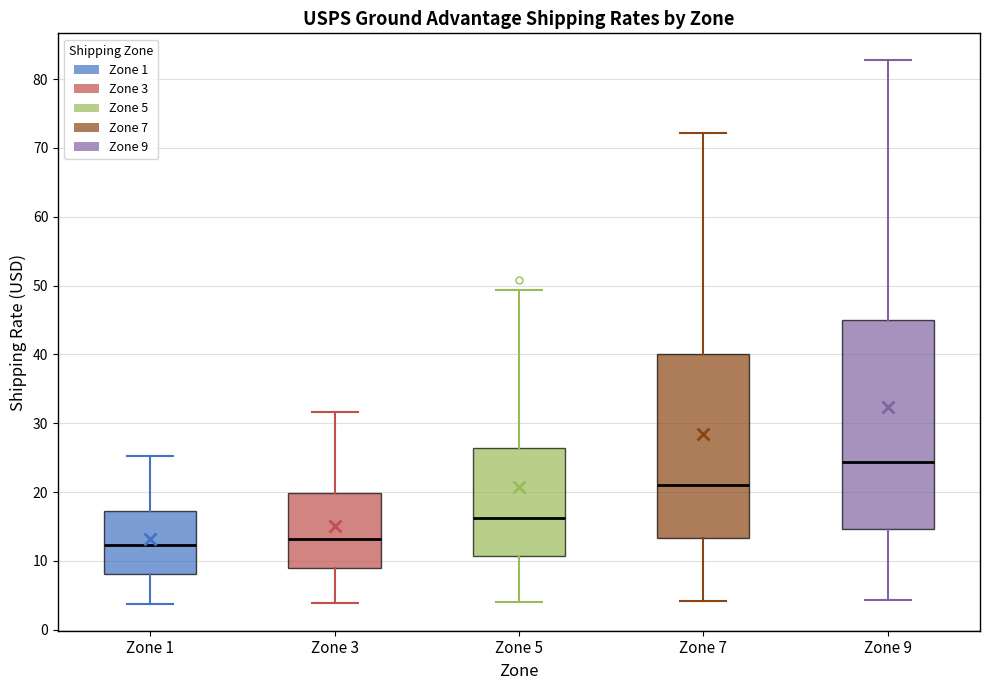

Which box is the tallest, from its lower edge to its upper edge?

Zone 9